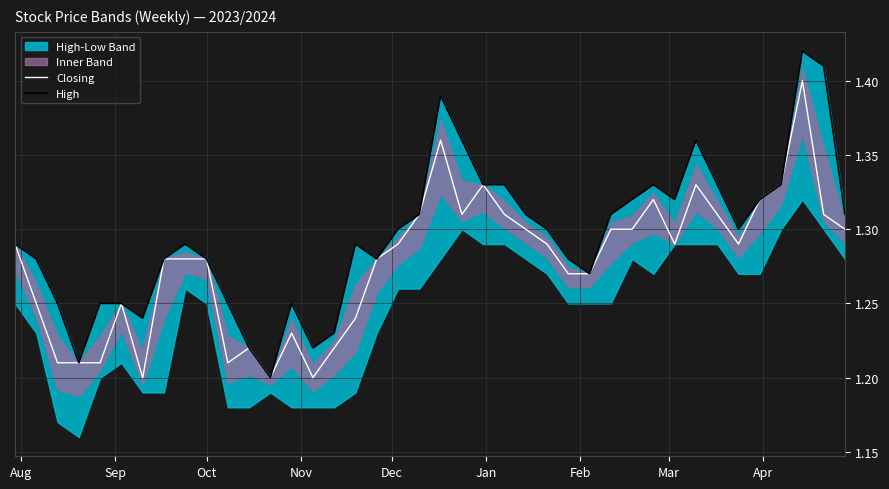

Which series has the largest total across all categories?

High